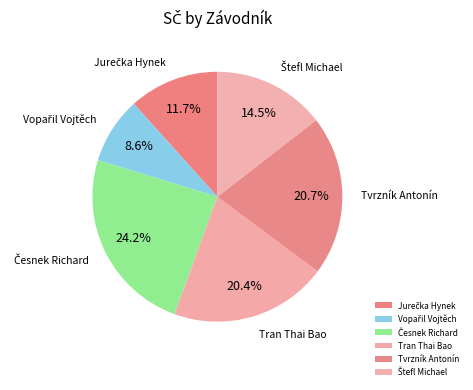

What is the total percentage of Tvrzník Antonín and Tran Thai Bao?

41.1%